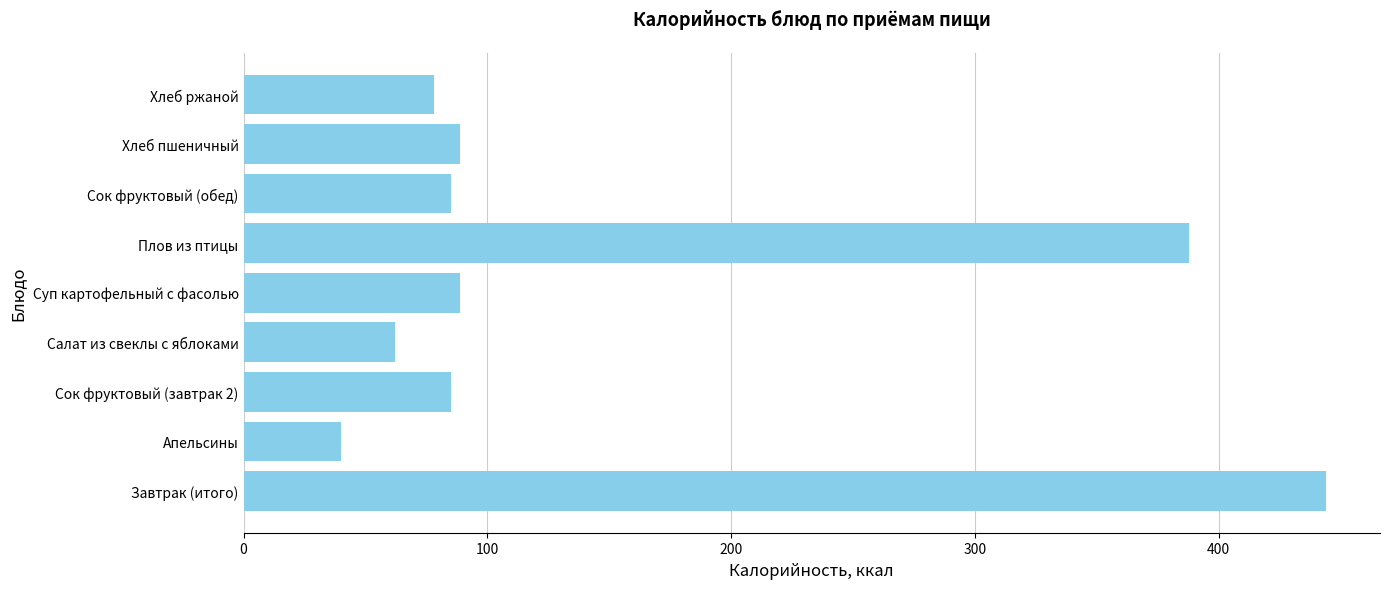

Which has a higher value, Хлеб пшеничный or Завтрак (итого)?

Завтрак (итого)